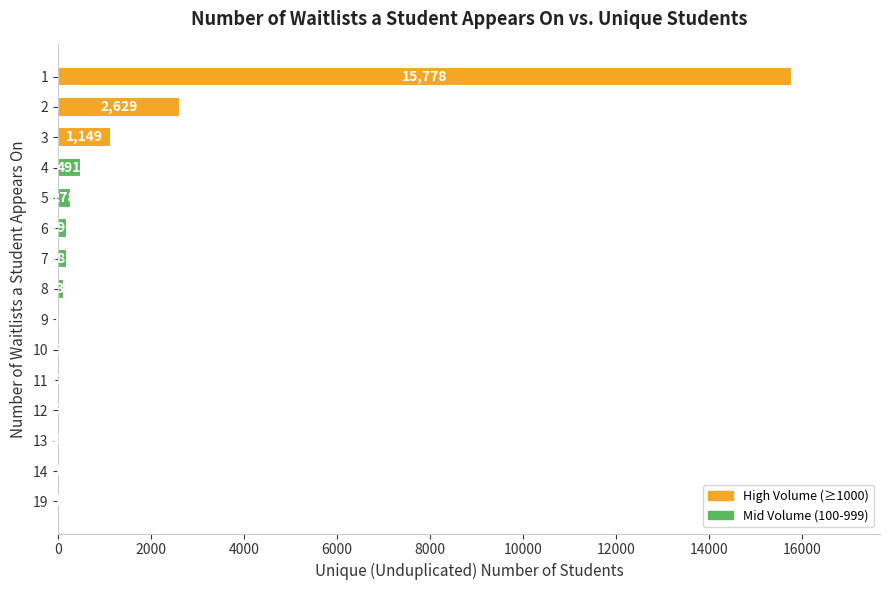

What is the sum of all values?

20900